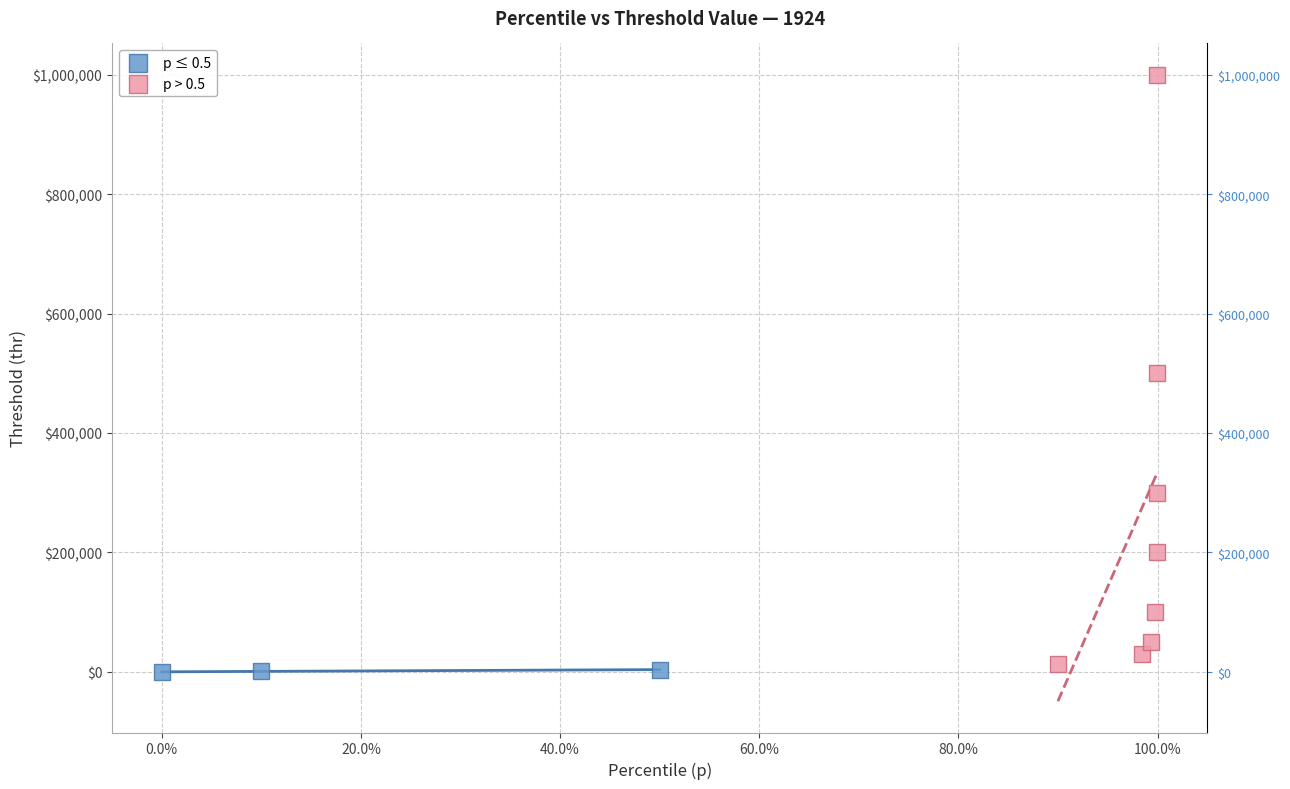

Which series has the largest Y range (max minus min)?

p > 0.5